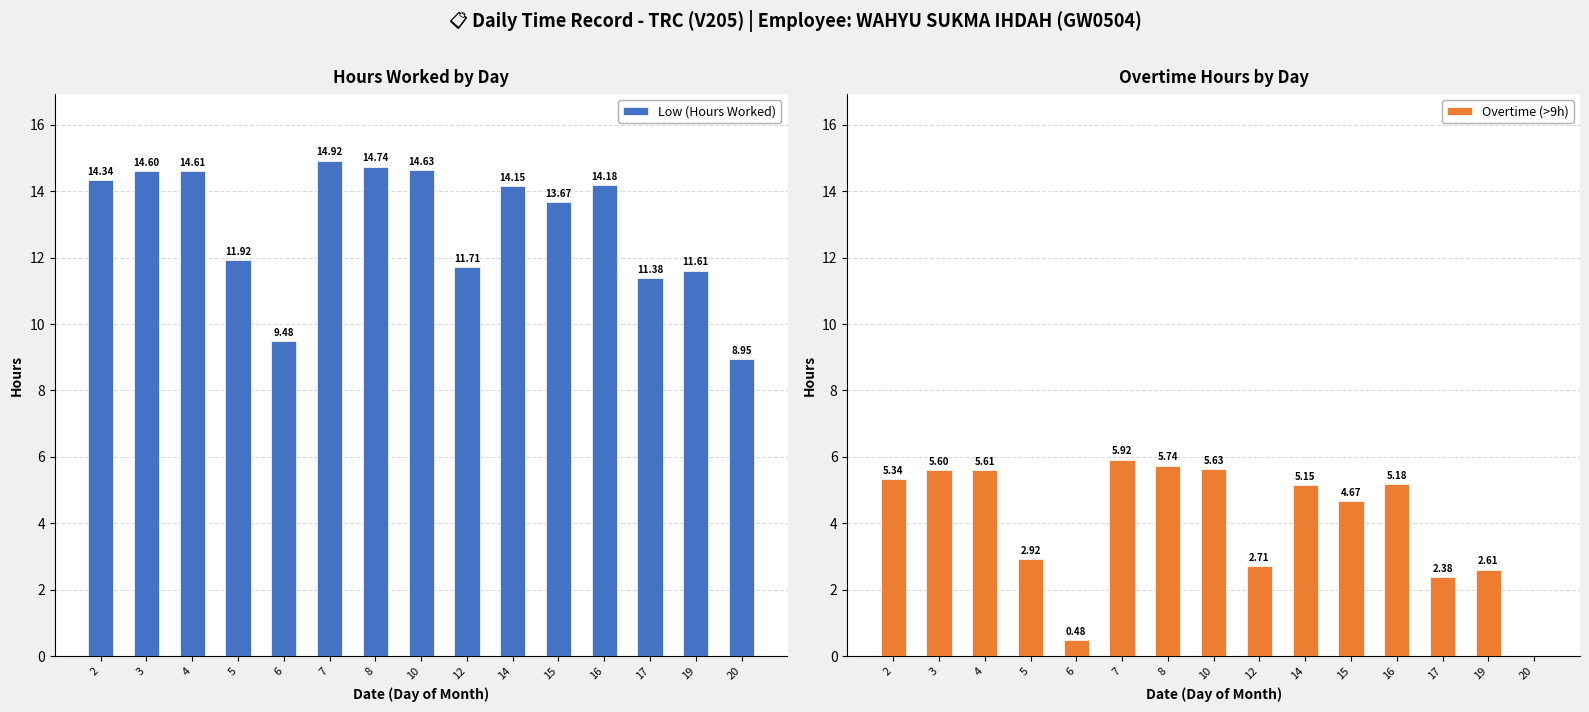

What is the spread (max minus min) of values at 2?

9.0